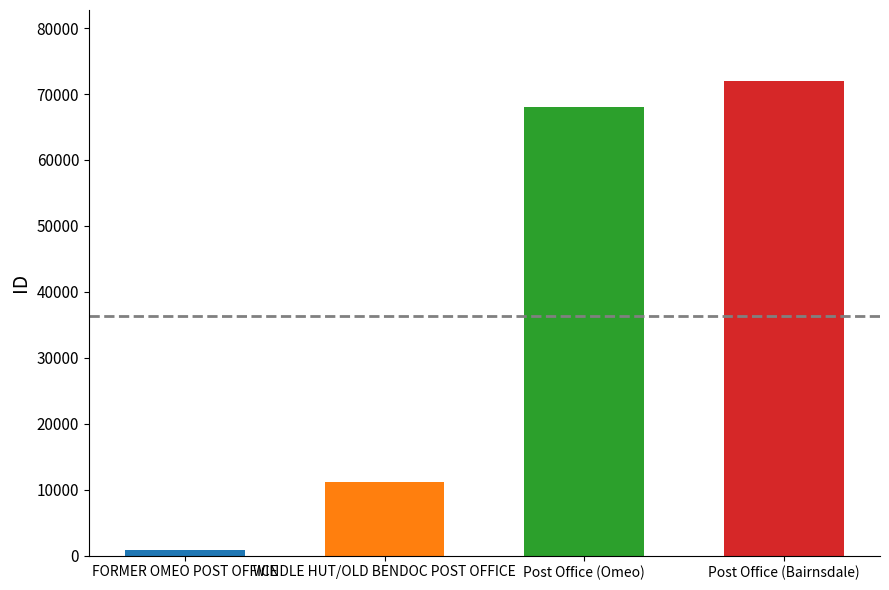

What position from the right is Post Office (Bairnsdale)?

1